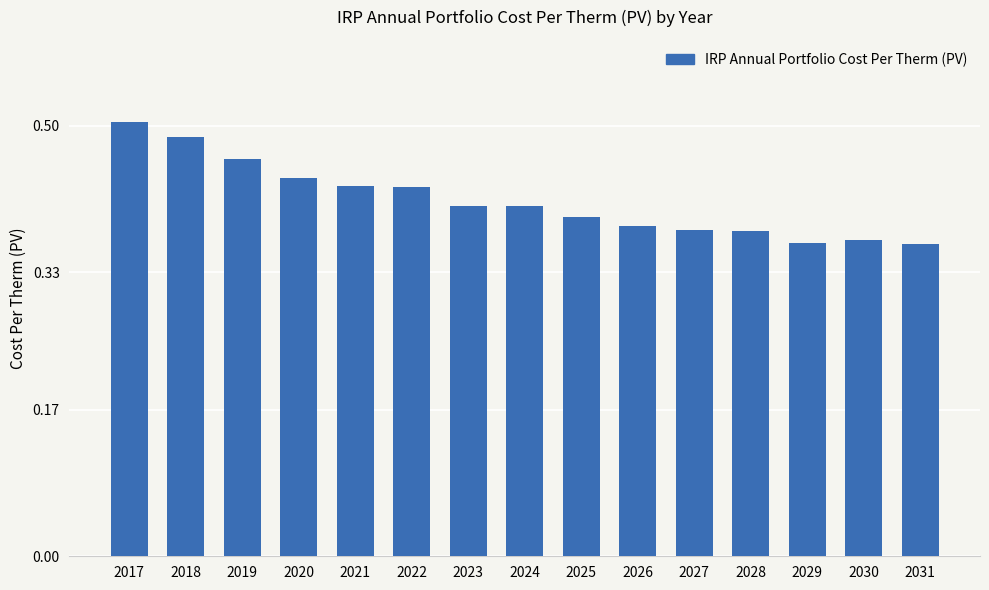

Is it true that the value at 2027 is 0.6?

False